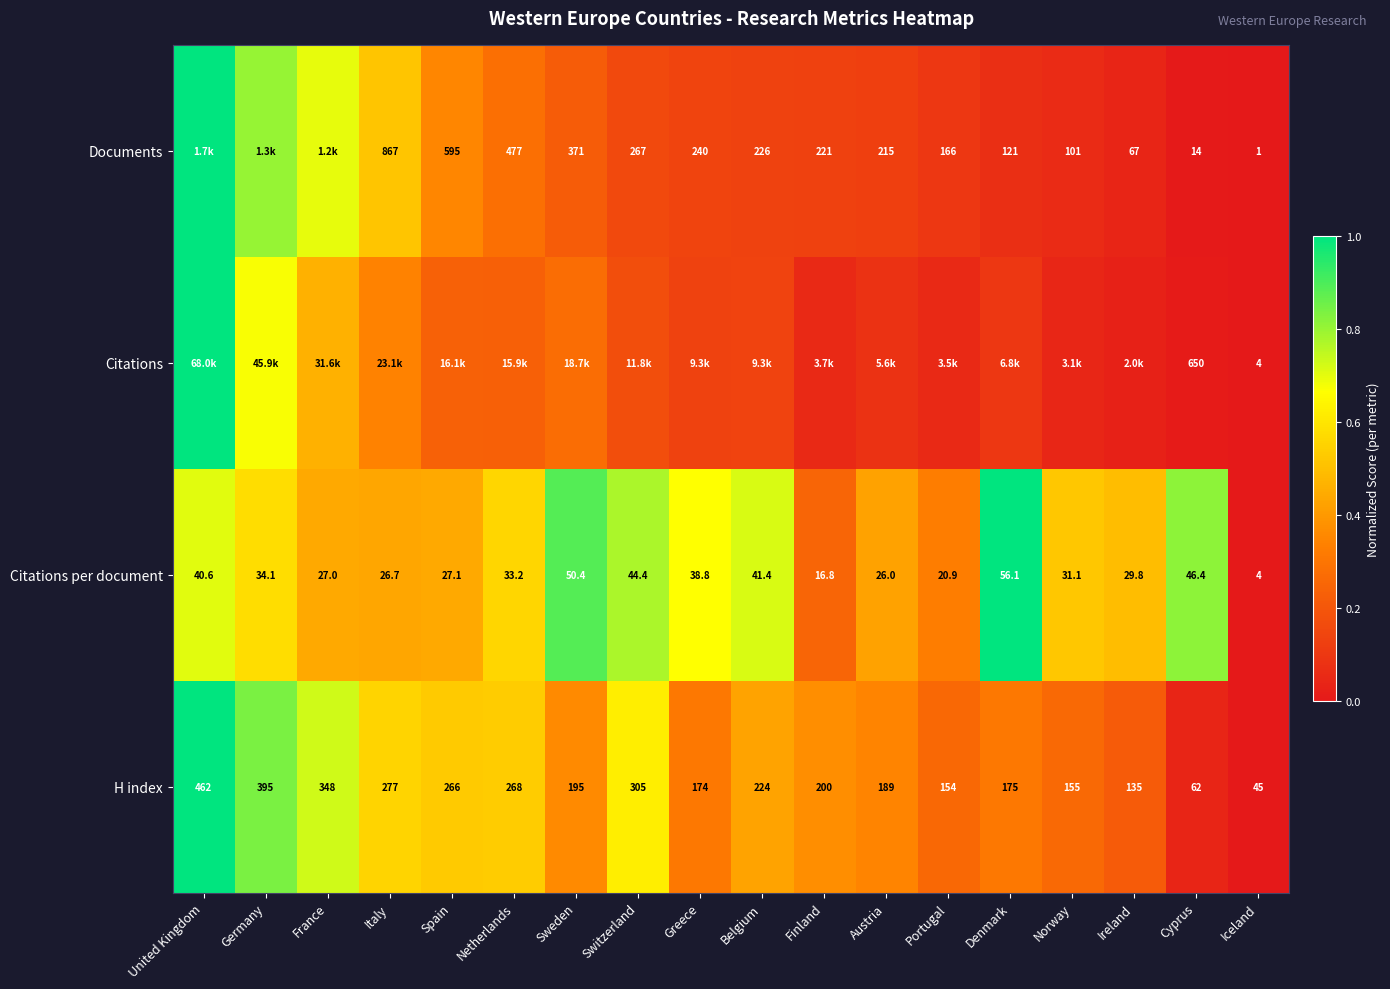

Between Iceland and Greece, which is larger?

Greece